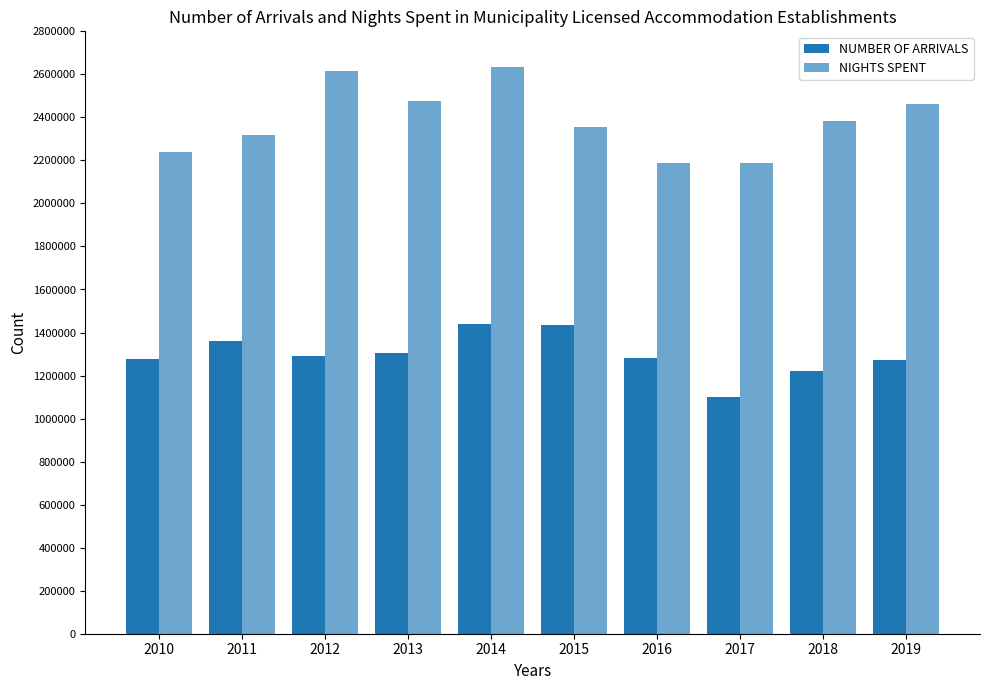

How many series are shown in this chart?

2